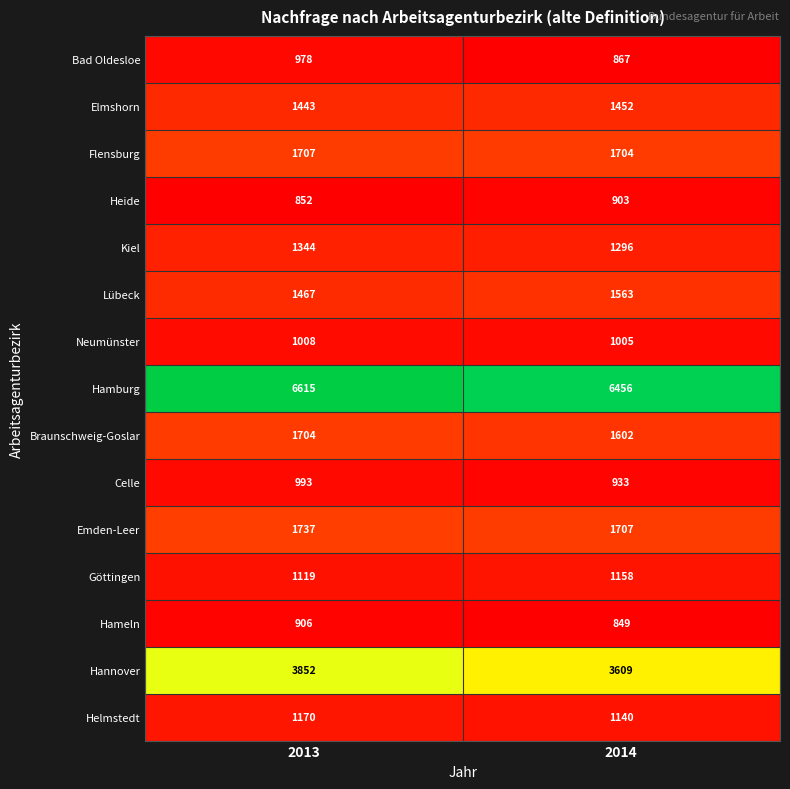

At which label does Celle reach its peak?

2013